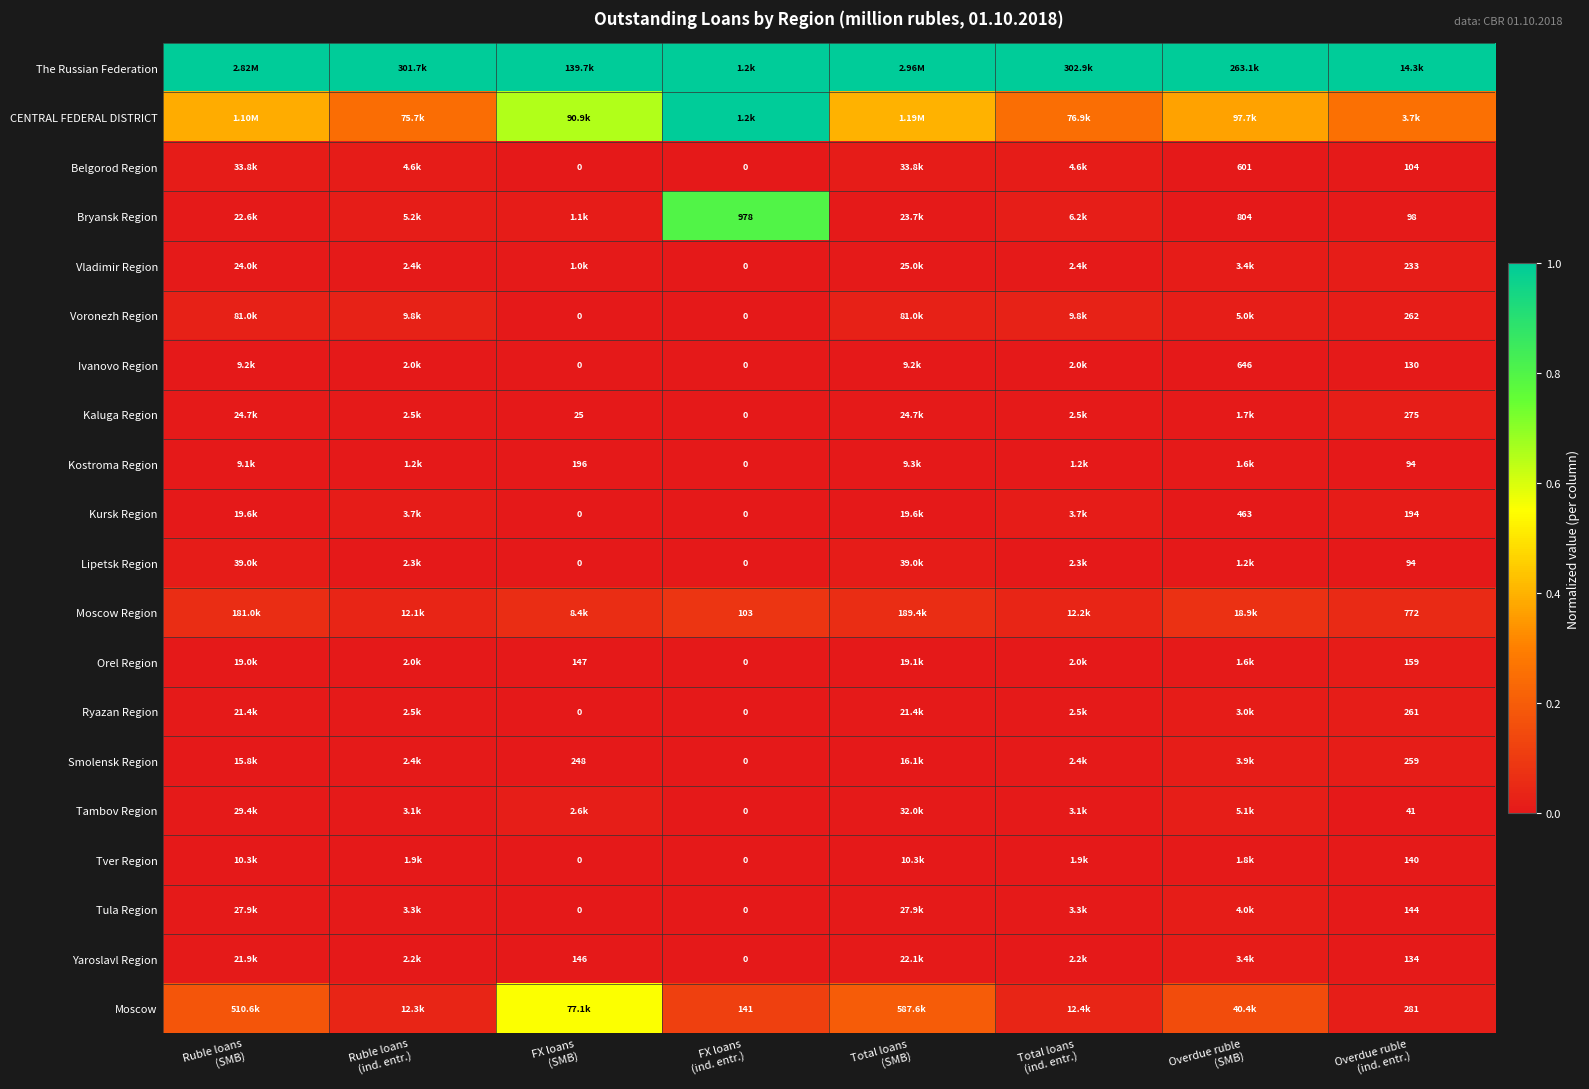

Which series has the largest total across all categories?

The Russian Federation